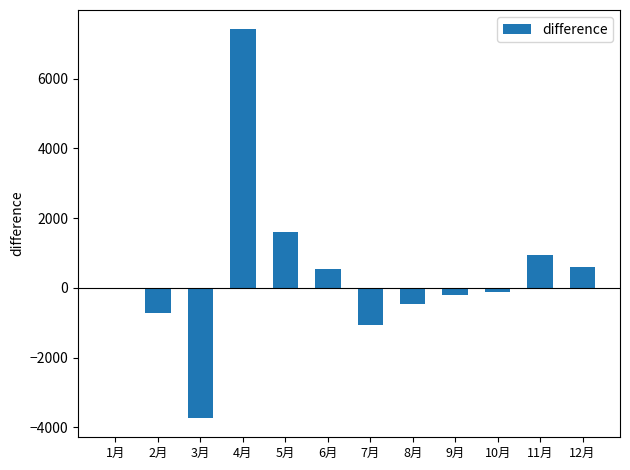

What is the greatest value displayed?

7412